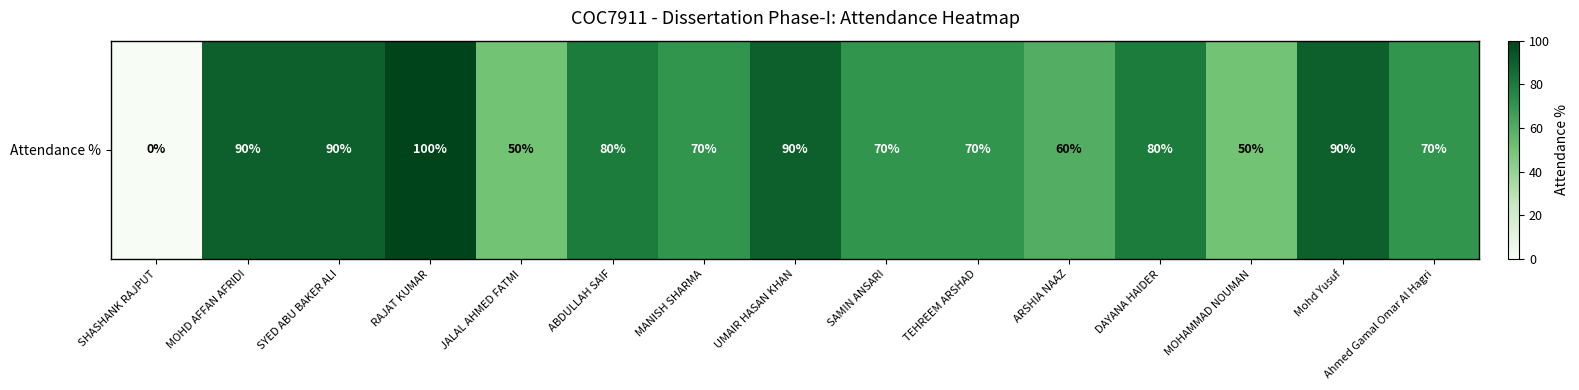

How many distinct data groups are displayed?

1